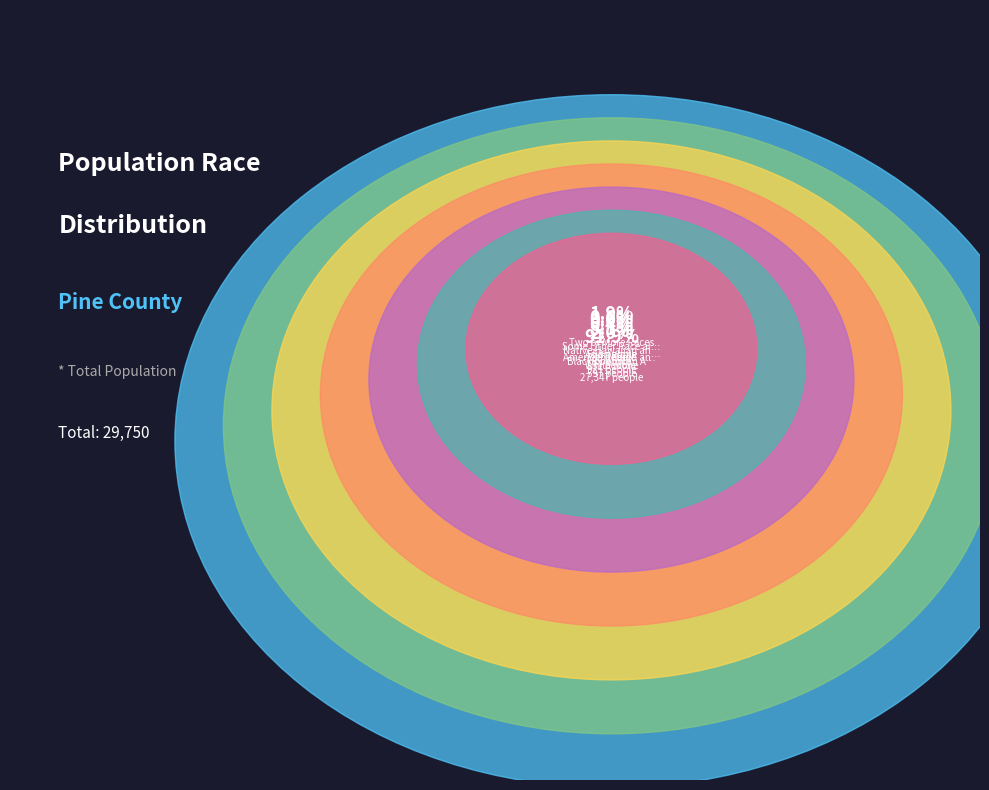

Rank the categories by value from highest to lowest.

White alone, Black or African American alone, American Indian and Alaska Native, Asian alone, Native Hawaiian and Other Pacific, Some Other Race alone, Two or More Races